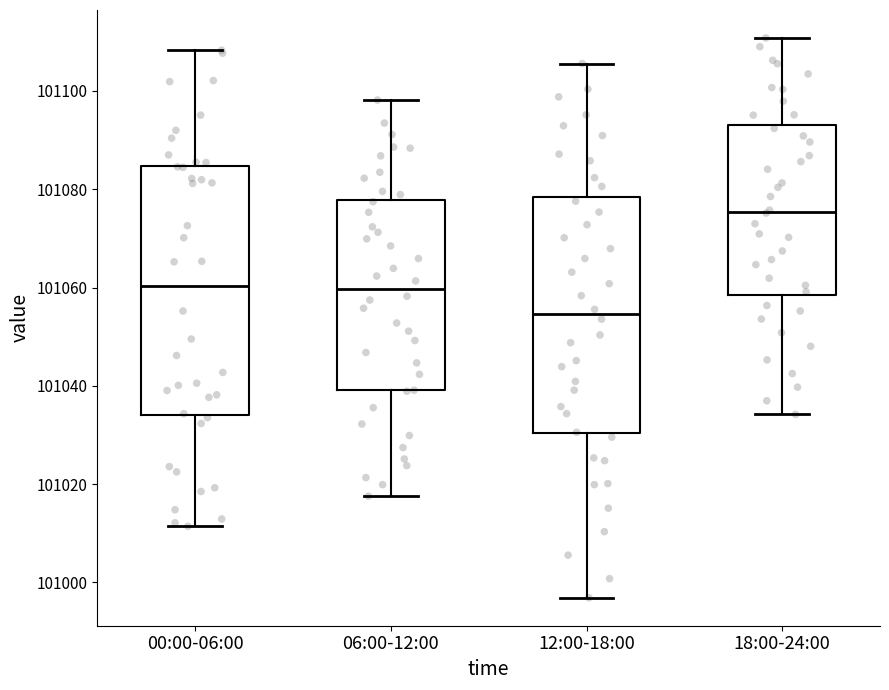

Comparing the boxes themselves (not the whiskers), which one is the tallest?

00:00-06:00